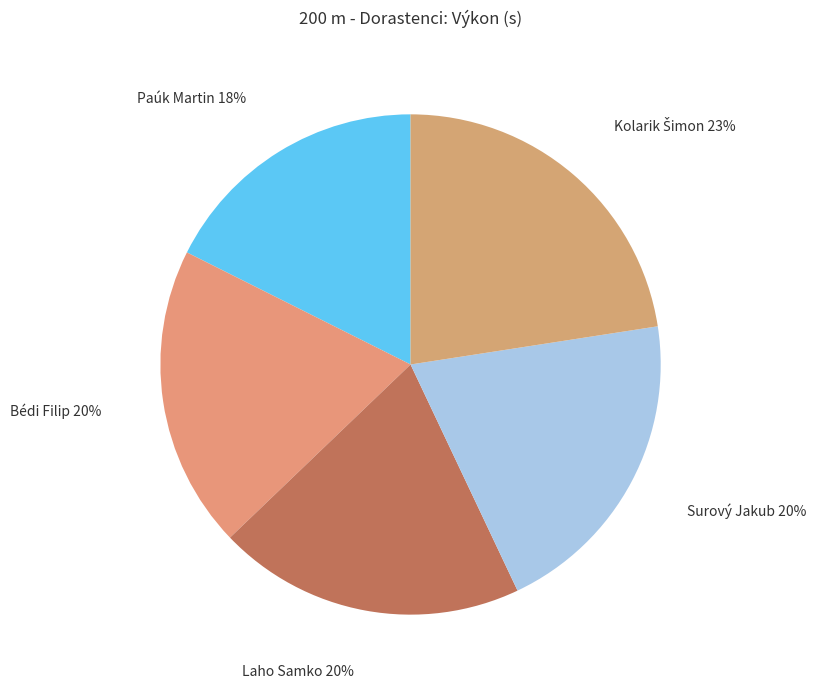

Is there any slice that represents more than half of the pie?

No